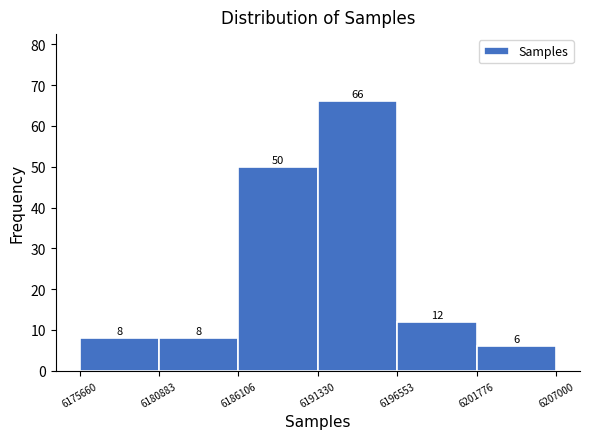

Reading left to right, list every bar in this chart as the range it spans on the x-axis followed by its height.

6175660 to 6180883: 8
6180883 to 6186106: 8
6186106 to 6191330: 50
6191330 to 6196553: 66
6196553 to 6201776: 12
6201776 to 6207000: 6